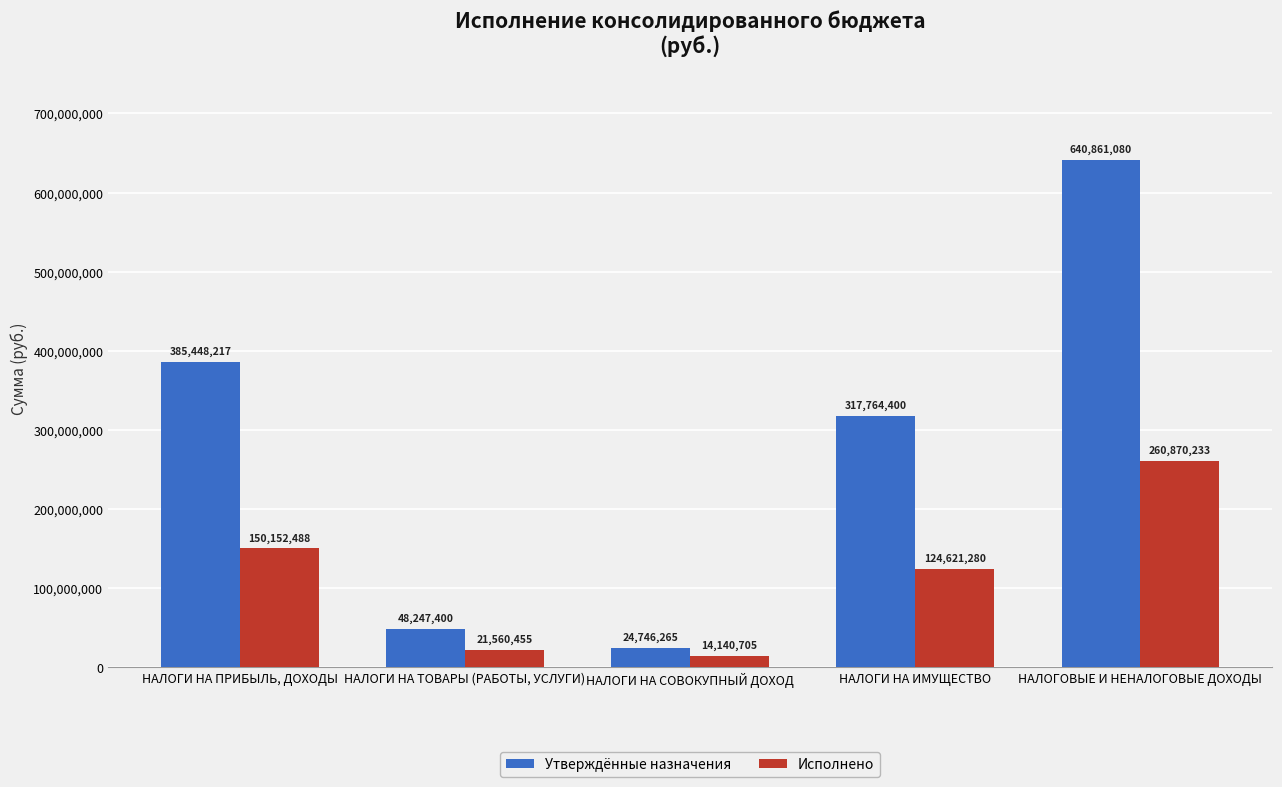

Which category has the lowest value in the Утверждённые назначения series?

НАЛОГИ НА СОВОКУПНЫЙ ДОХОД